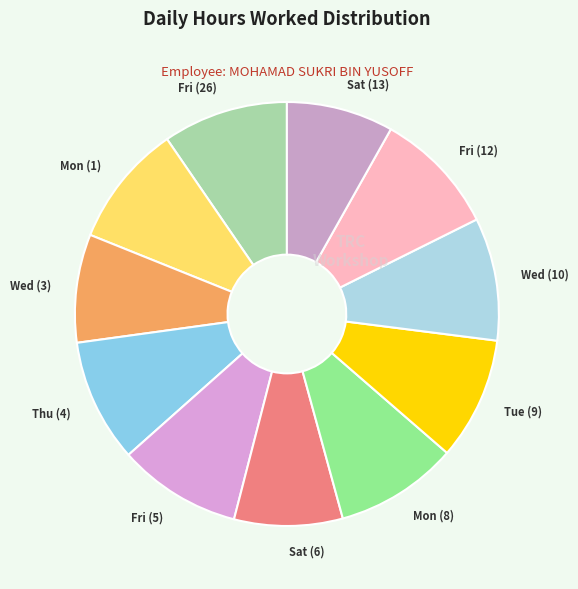

The Mon (1) slice represents 9% of the pie. True or false?

True